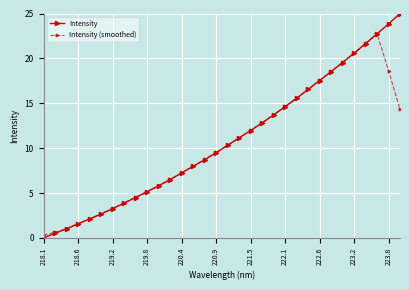

List the series in order of their peak value, lowest first.

Intensity (smoothed), Intensity